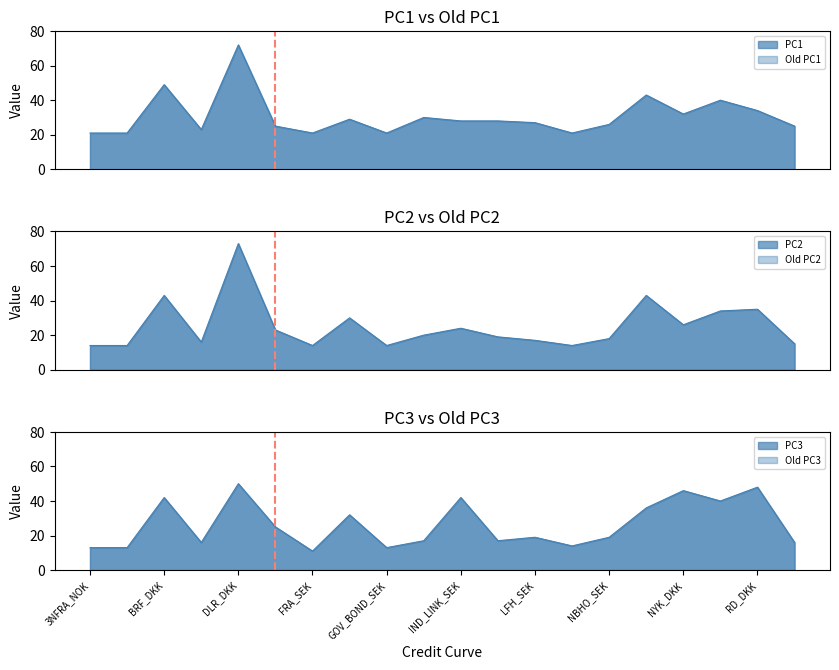

What is the value of the PC3 point at the 16th from the left?

36